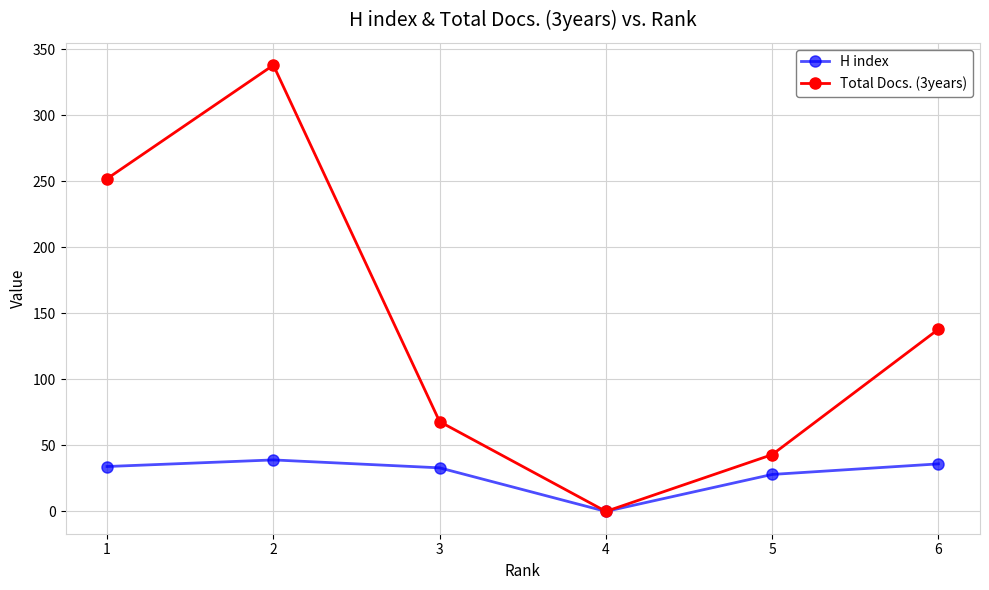

Rank the categories by Total Docs. (3years) value from lowest to highest.

4, 5, 3, 6, 1, 2